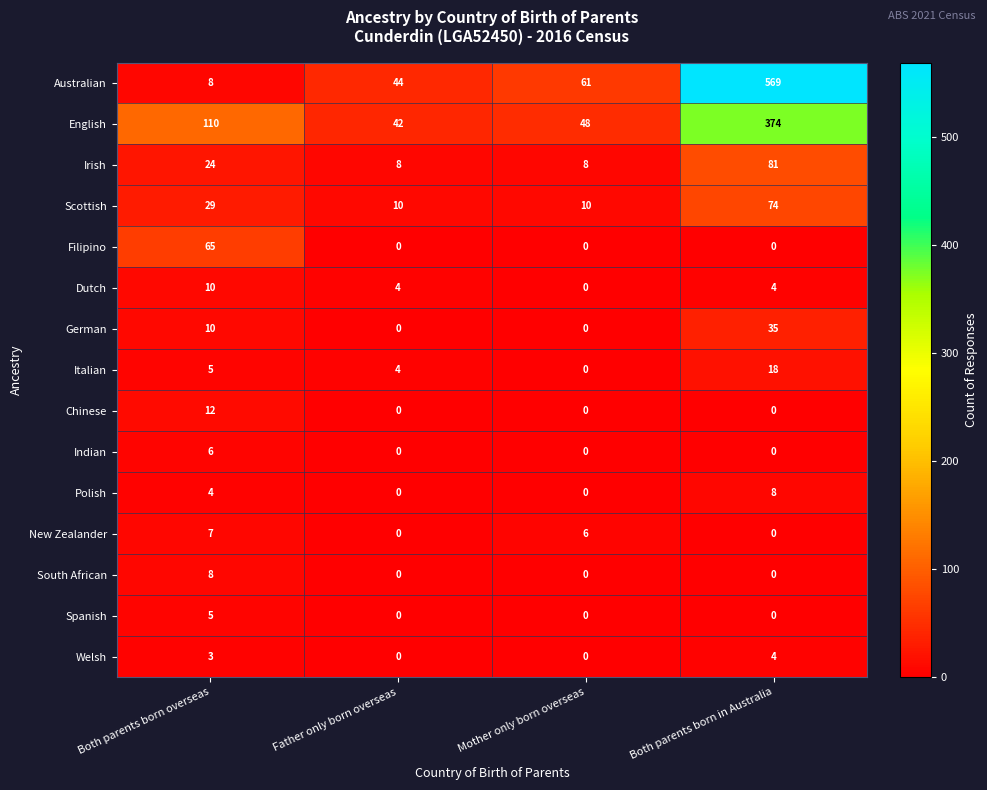

True or false: Spanish has a value of 3 at Both parents born in Australia.

False